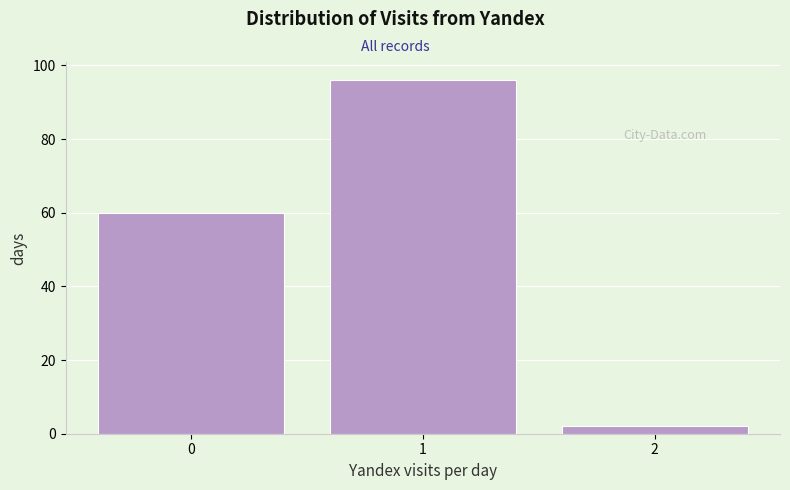

Reading left to right, list every bar in this chart as the range it spans on the x-axis followed by its height. The values are not printed on the chart, so give them approximately, as read against the axis.

-0.5 to 0.5: 60
0.5 to 1.5: 96
1.5 to 2.5: 2